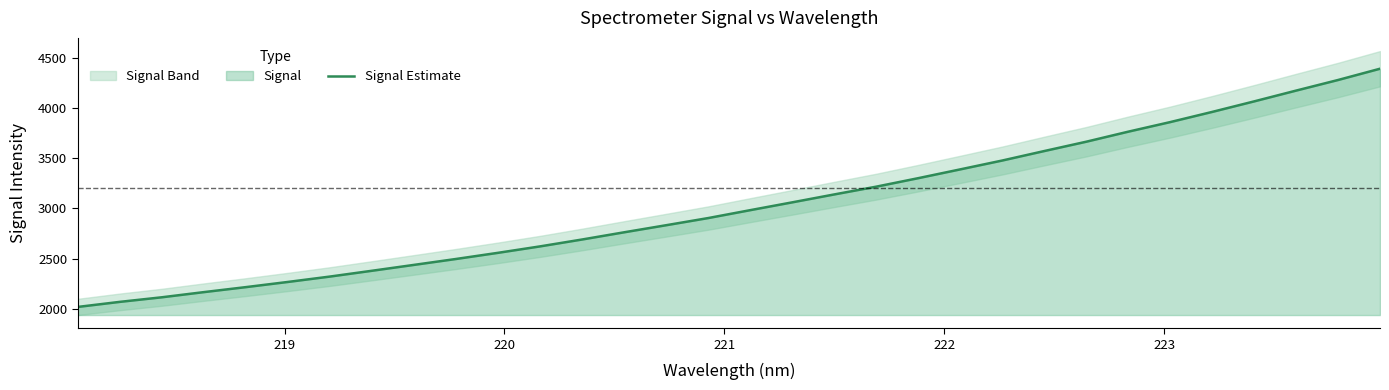

What is the sum of all values?

97153.7